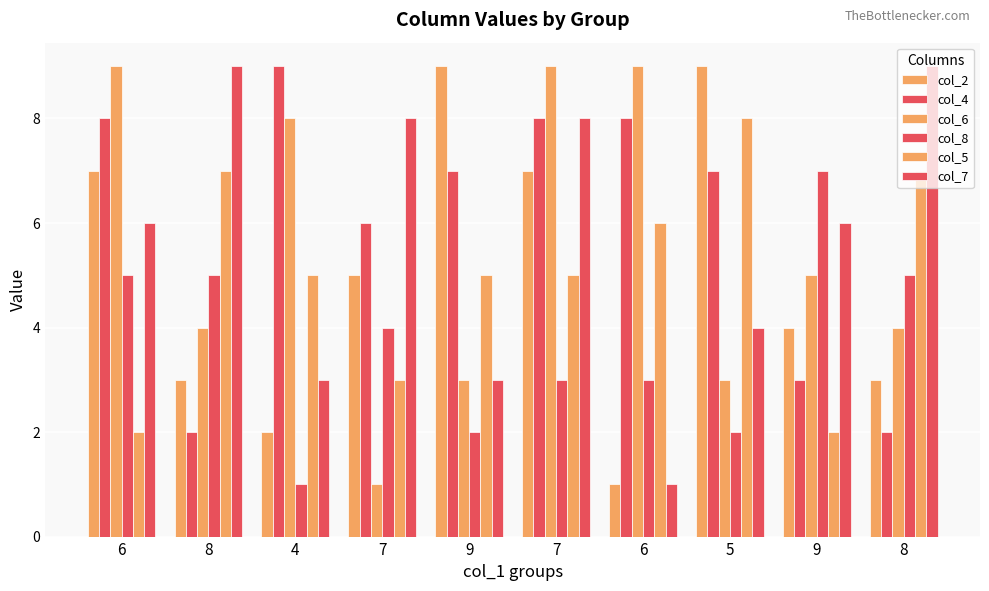

Are the bars horizontal?

No